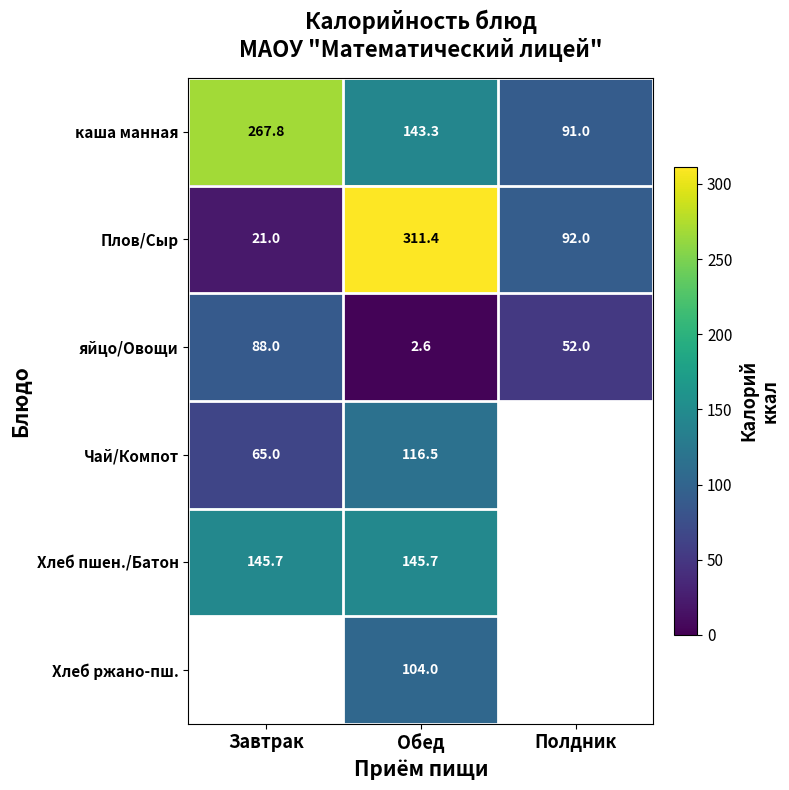

At how many categories does at least one series exceed 214?

2